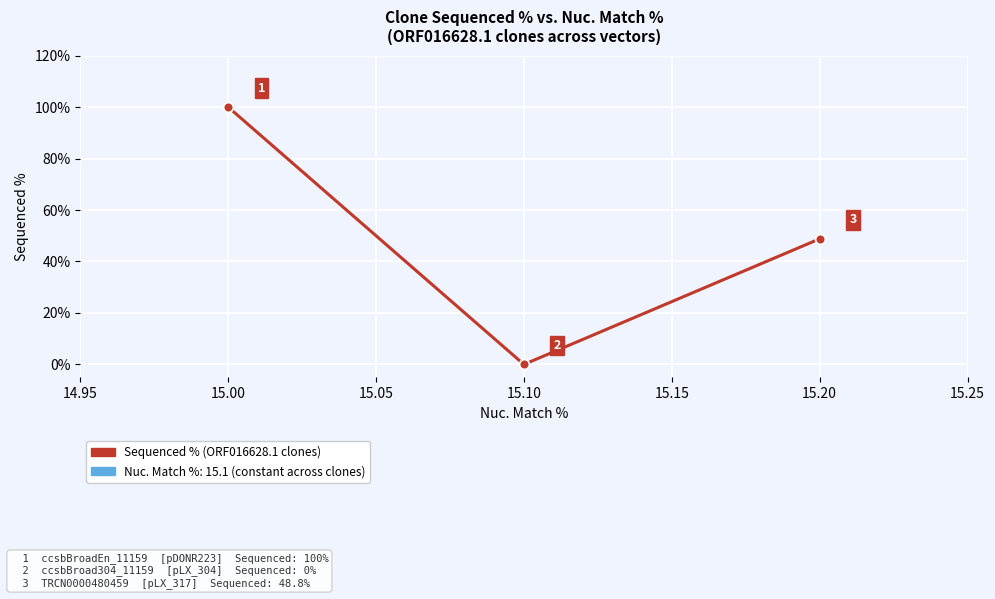

What is the value of the 1st point from the left?

100.0